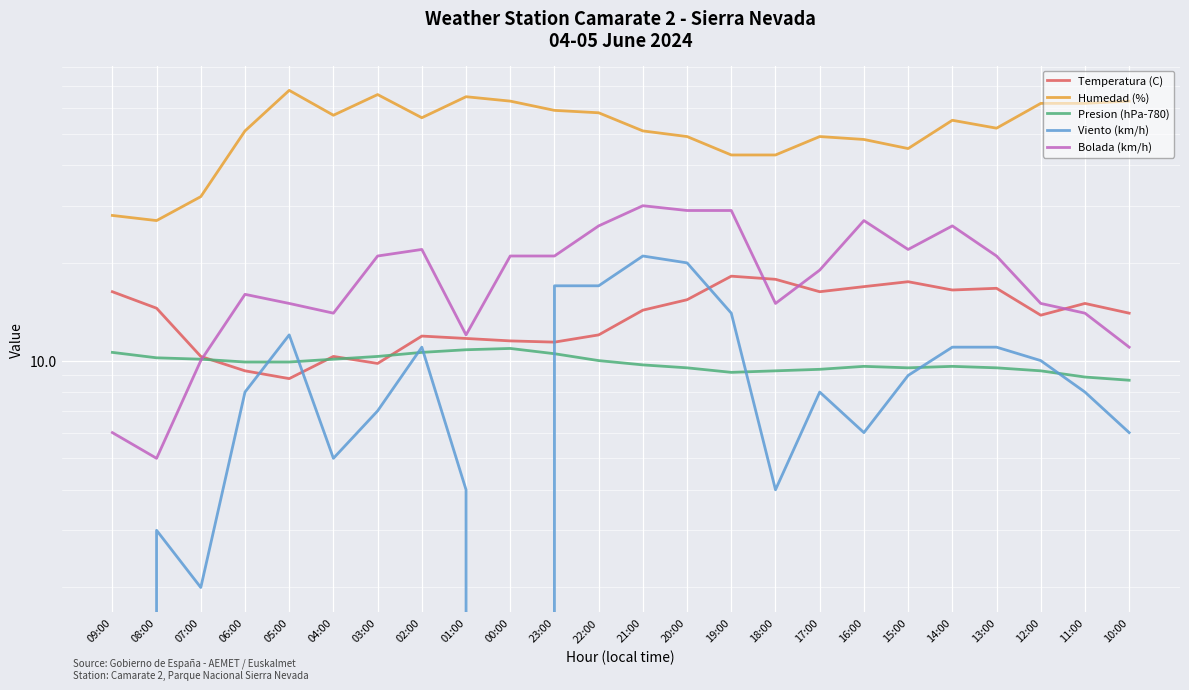

What is the difference between the second highest and second lowest values in the Presion (hPa-780) series?

1.9